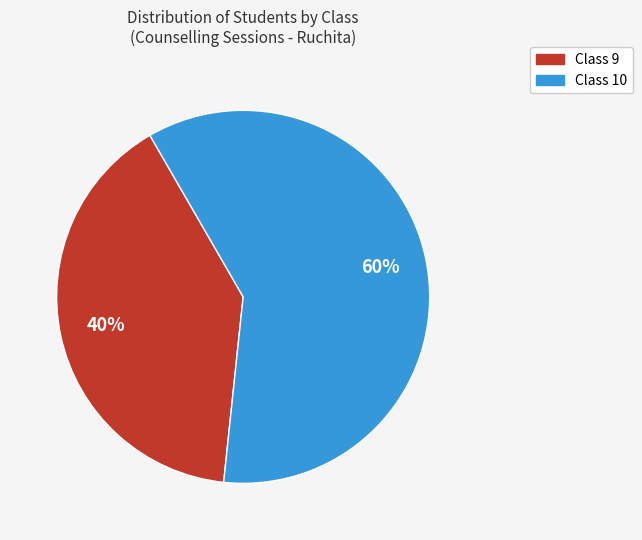

Does any single category account for the majority?

Yes